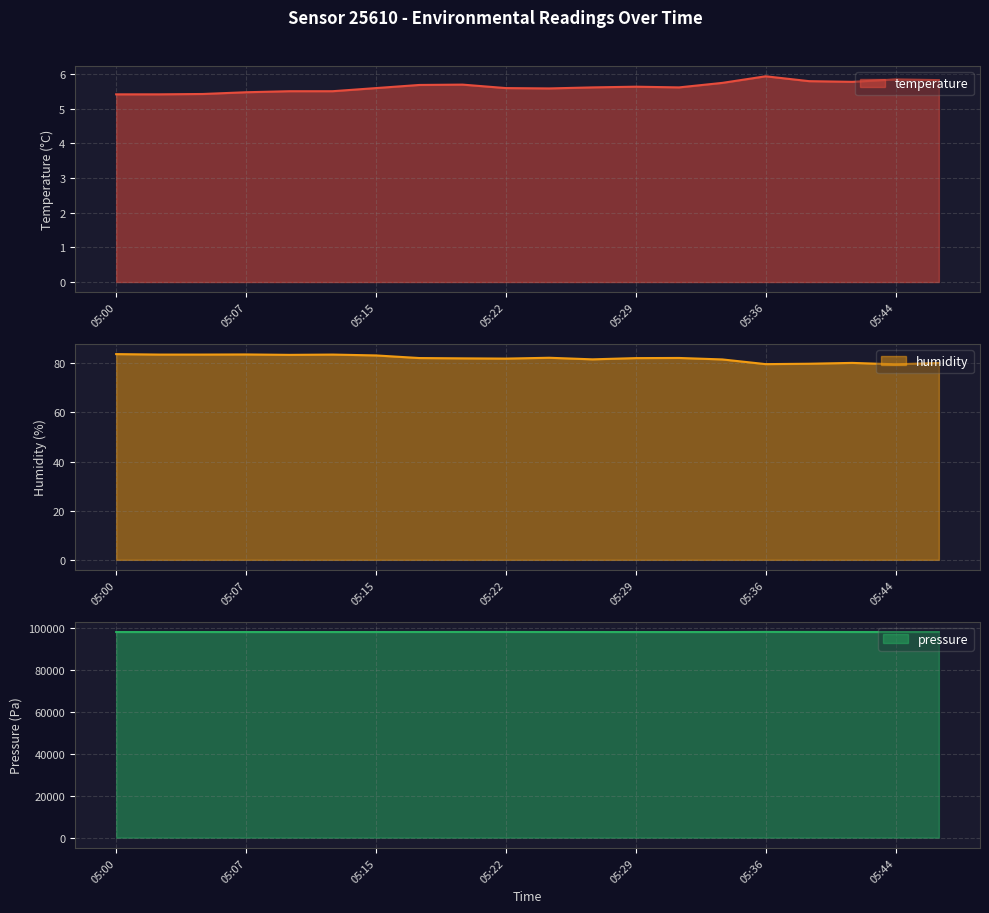

Which series changed the most between 05:12 and 05:41?

pressure